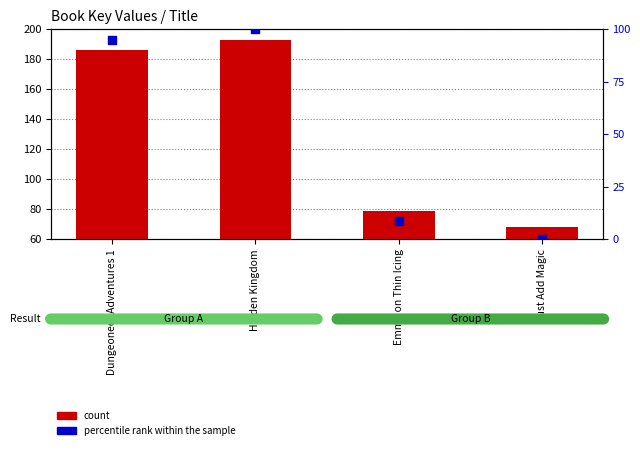

Is the value of percentile rank within the sample at Emma on Thin Icing greater than the value of count at Dungeoneer Adventures 1?

No